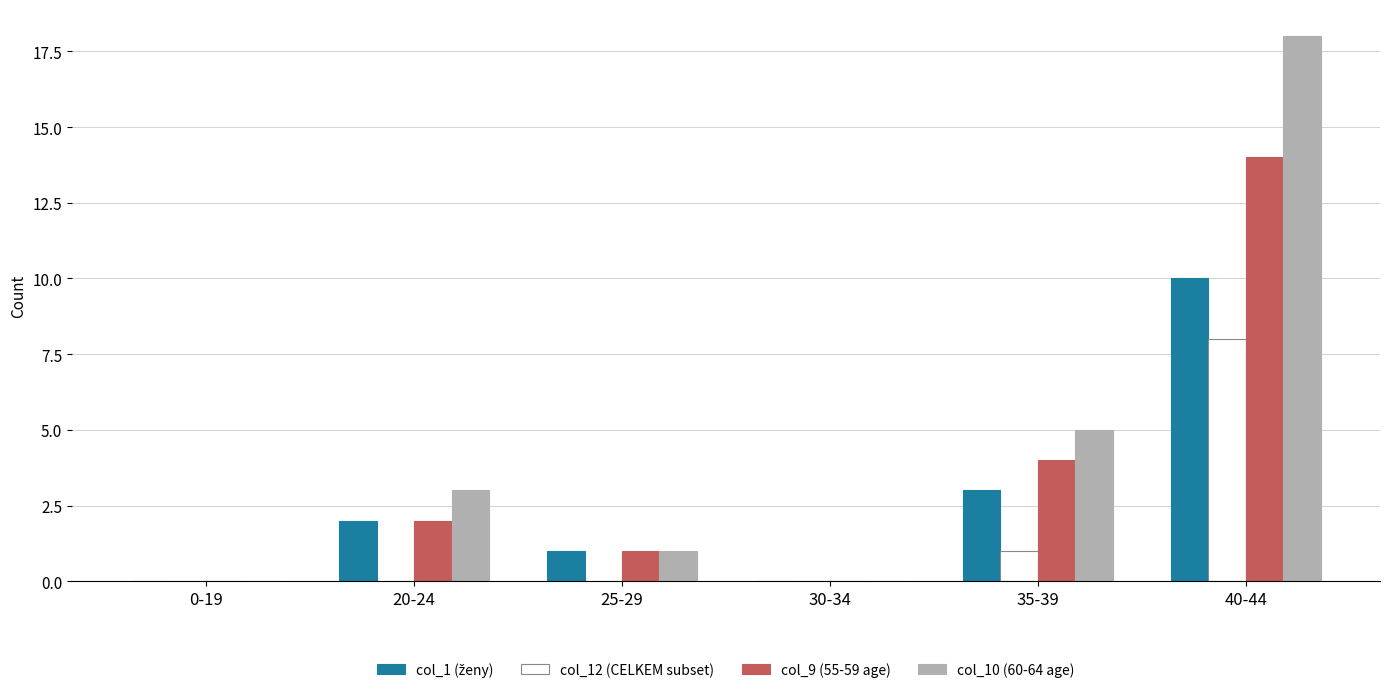

Which series has the largest total across all categories?

col_10 (60-64 age)